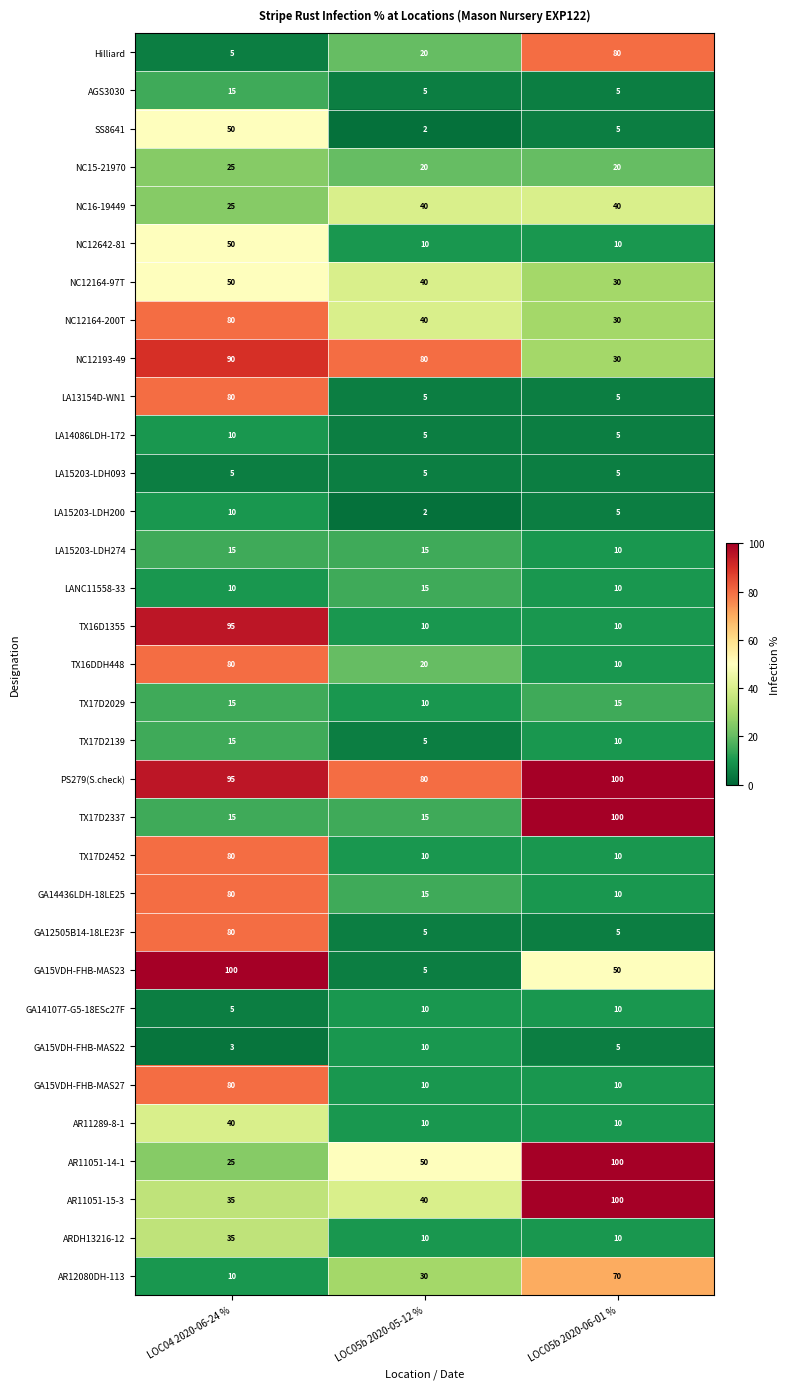

Which series has the largest range (max minus min)?

GA15VDH-FHB-MAS23